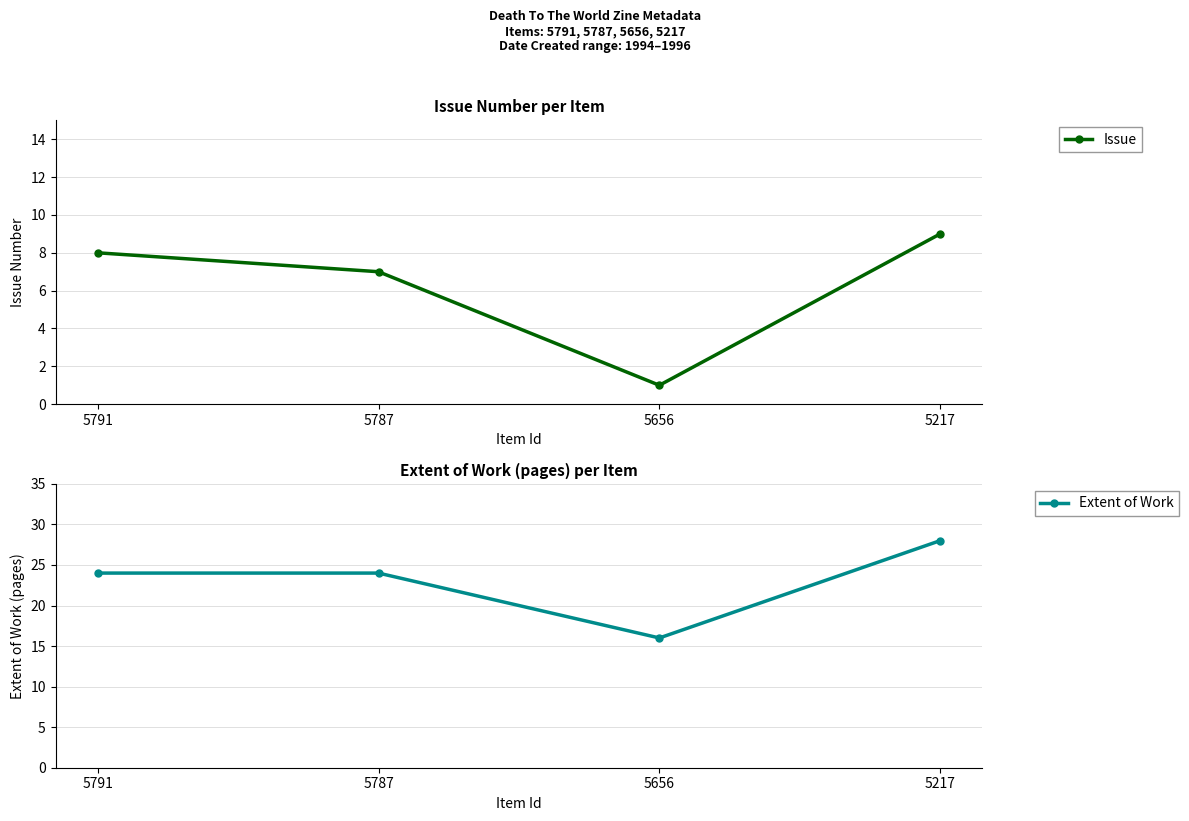

At which label does Extent of Work reach its peak?

5217